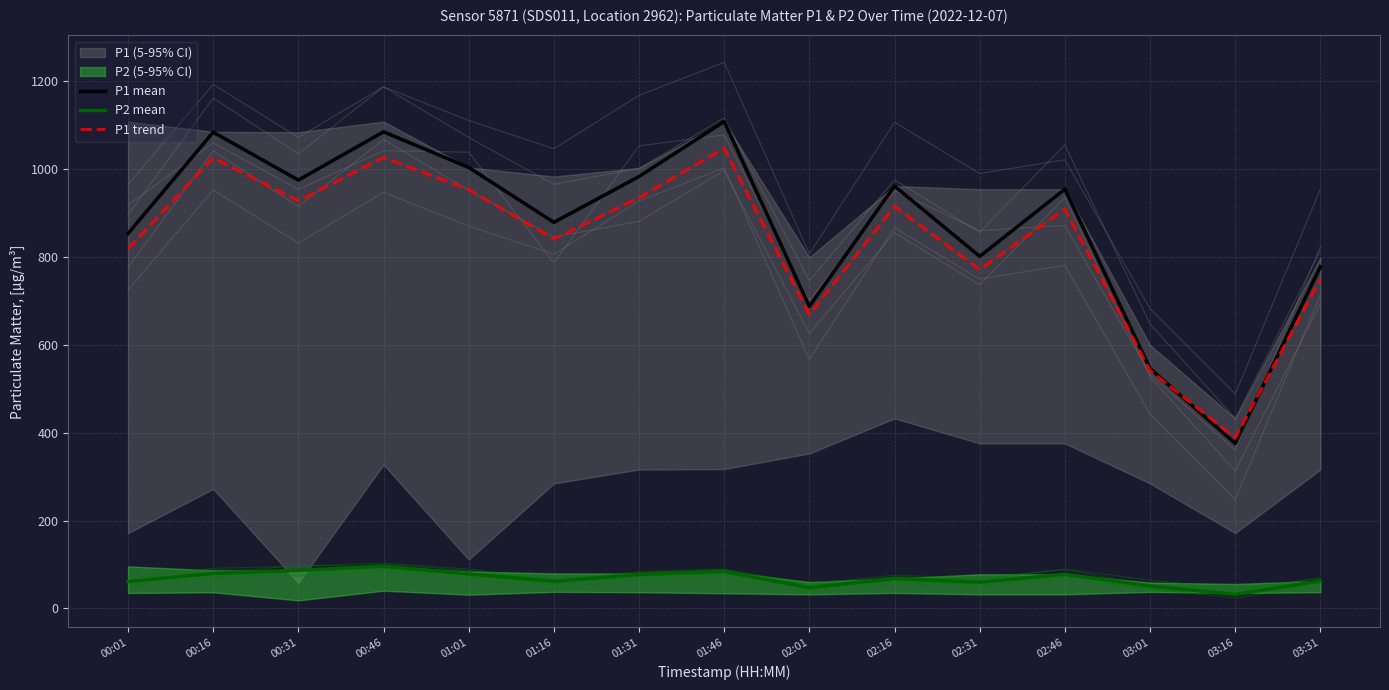

Between 01:31 and 02:46, which series saw the biggest shift?

P1 mean